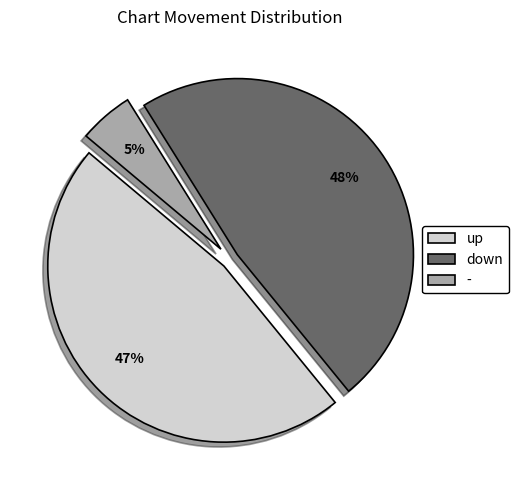

Combined, do - and up account for over 50%?

Yes